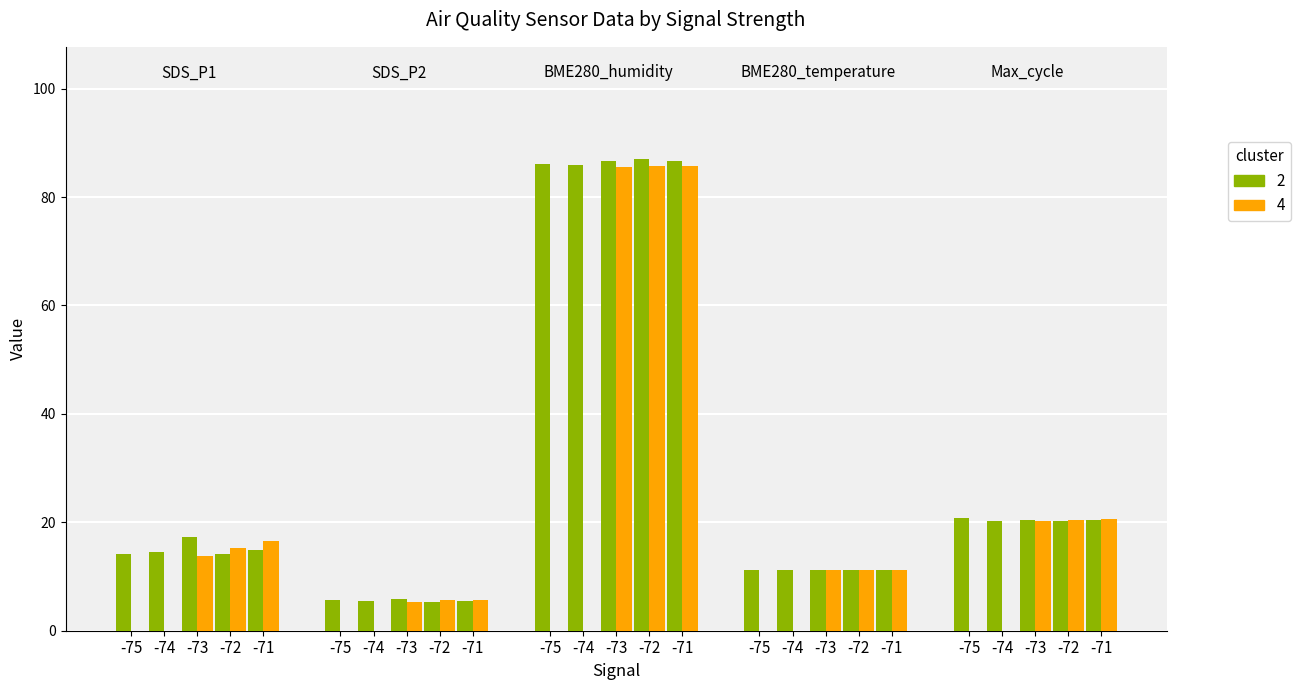

What is the label of the 15th bar from the left?

-71